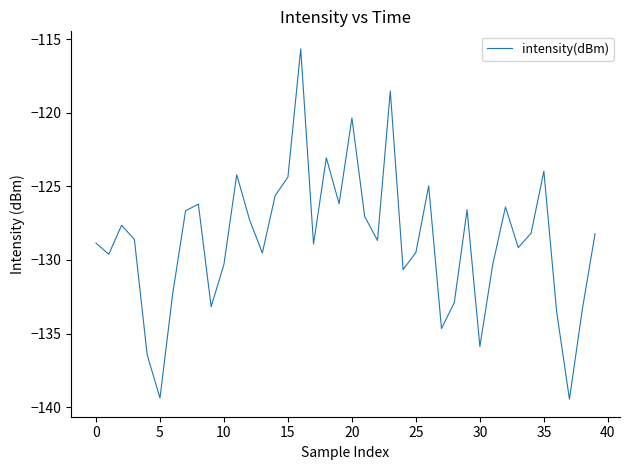

What is the difference between the maximum and minimum values?

23.8